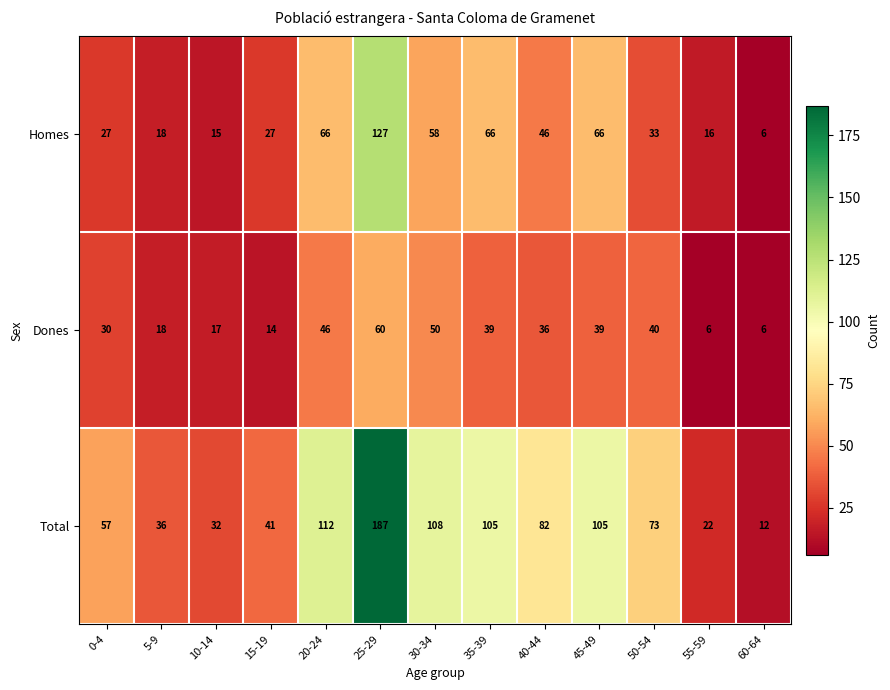

True or false: Homes has a value of 66 at 35-39.

True